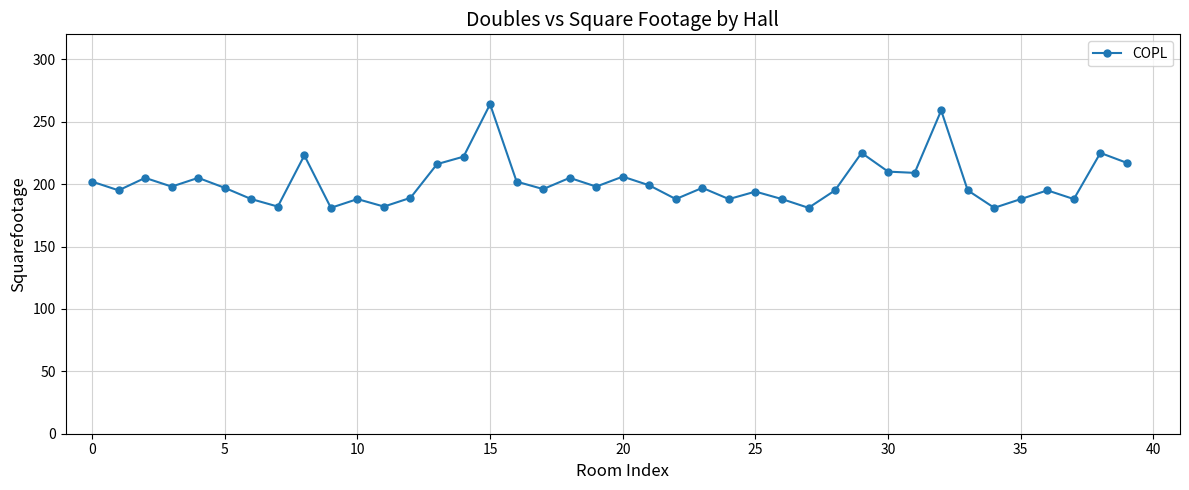

What is the difference between the maximum and minimum values?

83